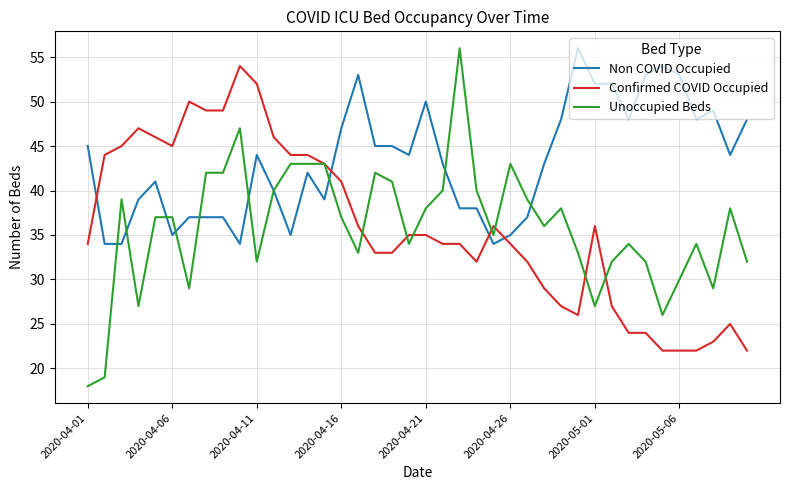

Reading left to right, extract all data points from this chart.

Non COVID Occupied: 45	34	34	39	41	35	37	37	37	34	44	40	35	42	39	47	53	45	45	44	50	43	38	38	34	35	37	43	48	56	52	52	48	53	54	53	48	49	44	48
Confirmed COVID Occupied: 34	44	45	47	46	45	50	49	49	54	52	46	44	44	43	41	36	33	33	35	35	34	34	32	36	34	32	29	27	26	36	27	24	24	22	22	22	23	25	22
Unoccupied Beds: 18	19	39	27	37	37	29	42	42	47	32	40	43	43	43	37	33	42	41	34	38	40	56	40	35	43	39	36	38	33	27	32	34	32	26	30	34	29	38	32